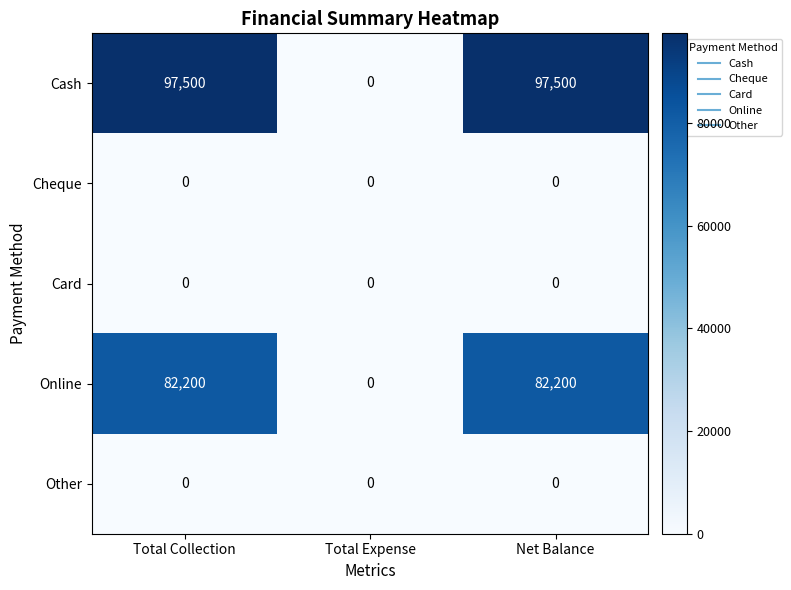

Which series changed the most between Total Collection and Total Expense?

Cash